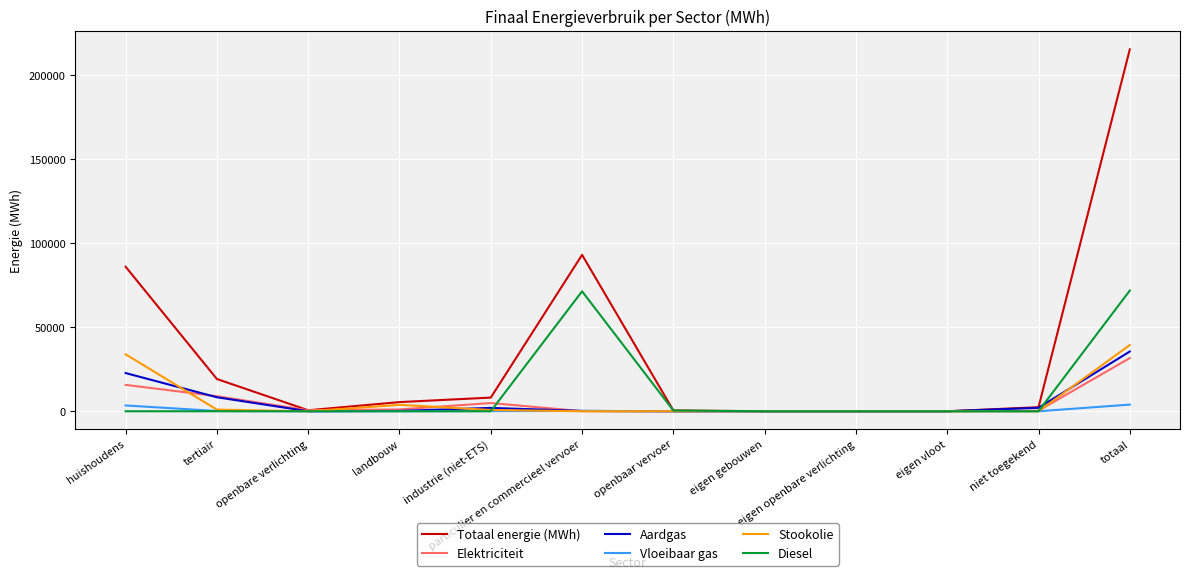

Which series has the largest total across all categories?

Totaal energie (MWh)